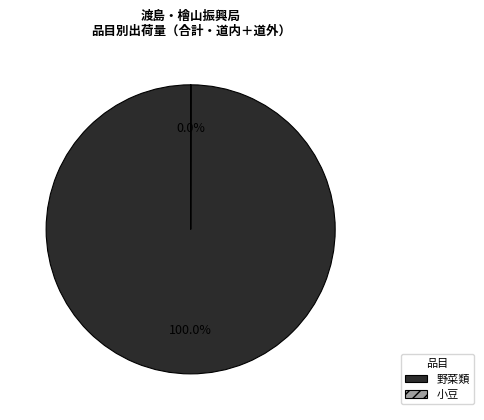

Which slice is the largest?

野菜類